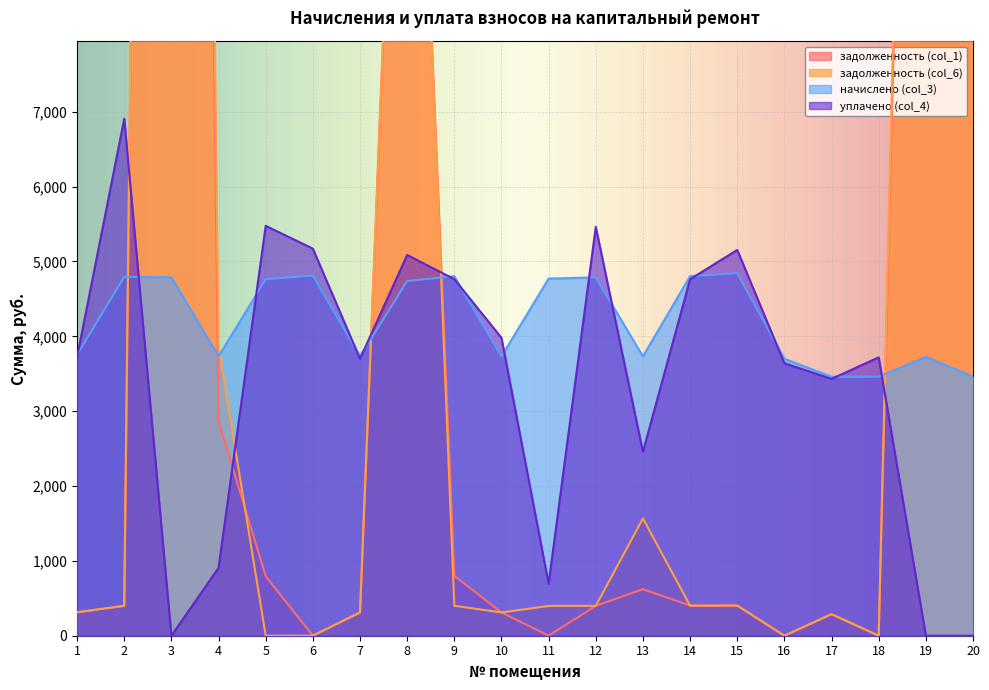

How many interior local peaks does the уплачено (col_4) series have?

6